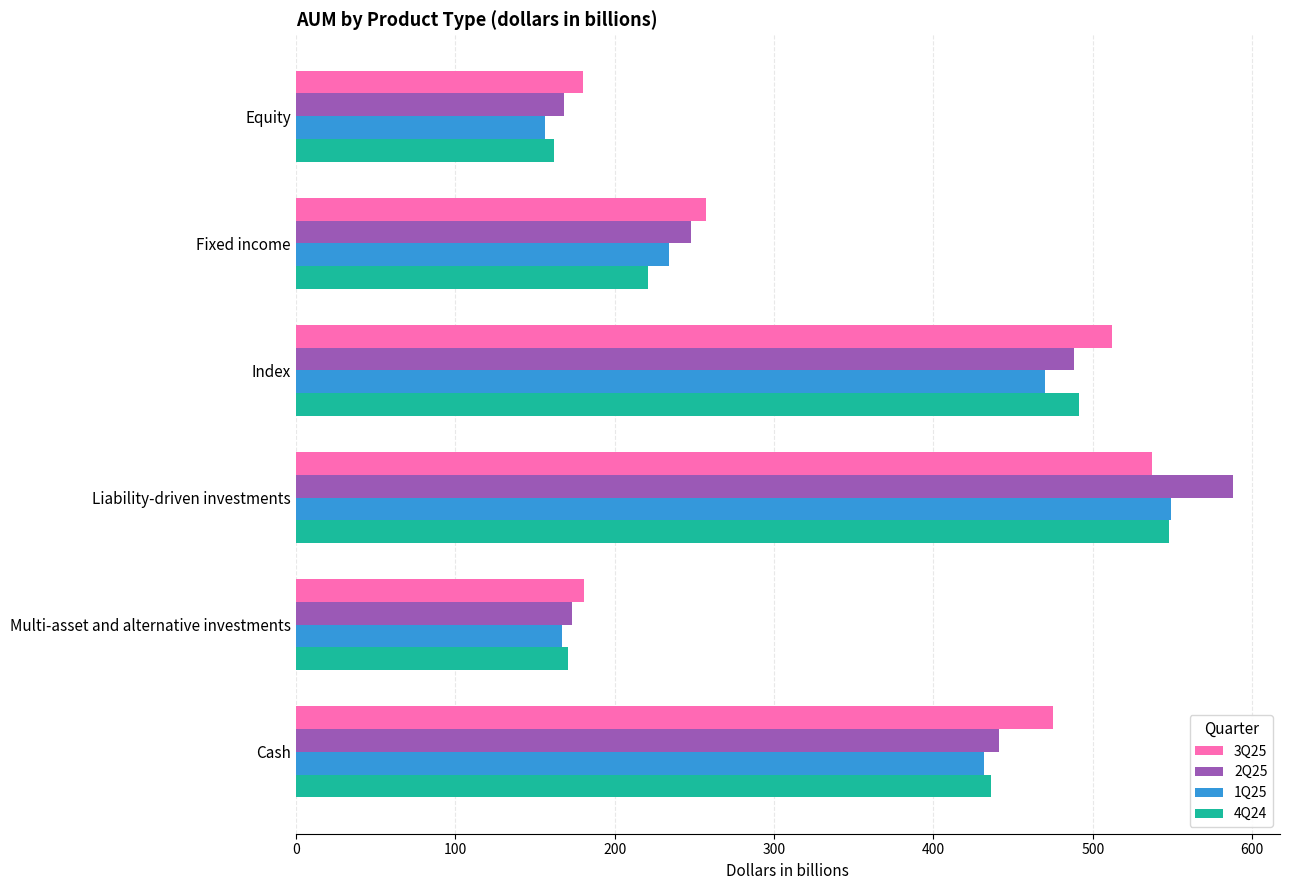

True or false: 3Q25 has a value of 257 at Fixed income.

True